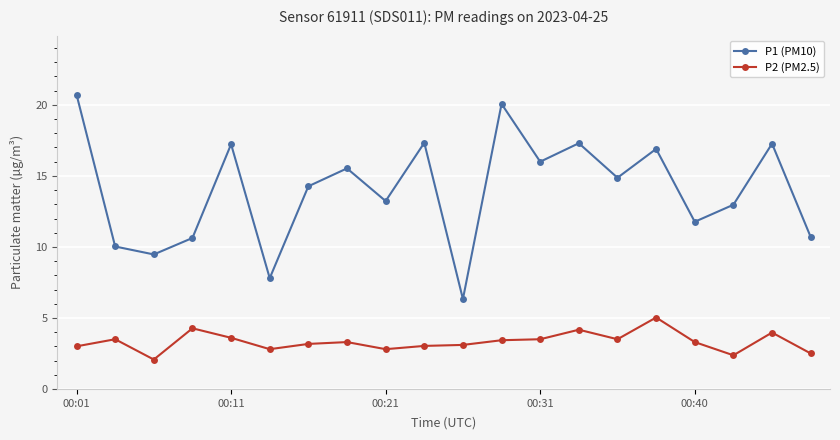

Rank the series by their average value, from lowest to highest.

P2 (PM2.5), P1 (PM10)